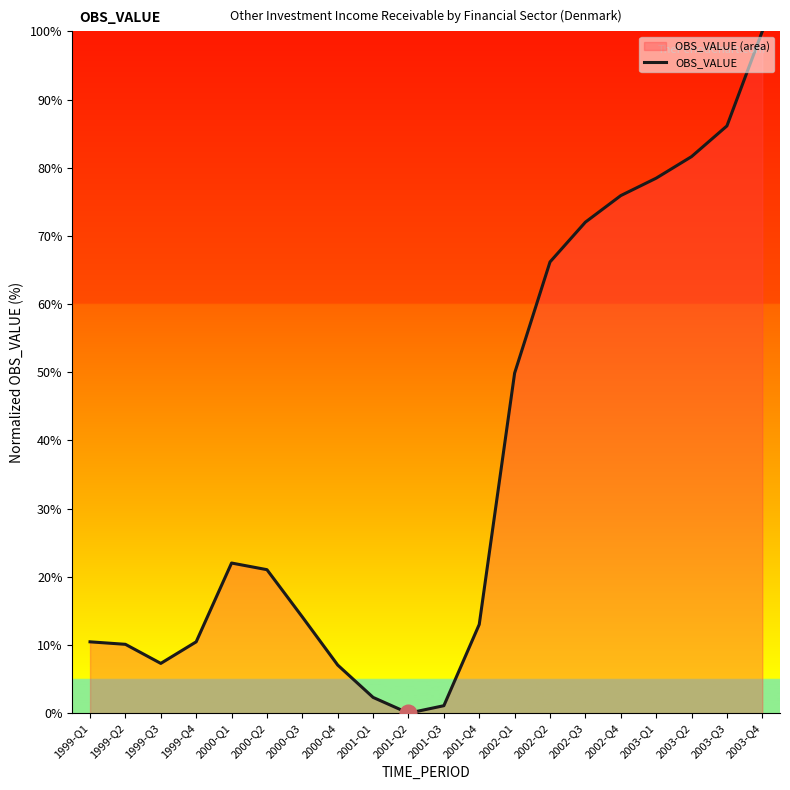

Reading right to left, extract all data points from this chart.

2003-Q4=100.0	2003-Q3=86.1	2003-Q2=81.6	2003-Q1=78.5	2002-Q4=75.9	2002-Q3=72.0	2002-Q2=66.2	2002-Q1=49.9	2001-Q4=13.0	2001-Q3=1.1	2001-Q2=0.0	2001-Q1=2.3	2000-Q4=7.1	2000-Q3=14.1	2000-Q2=21.0	2000-Q1=22.0	1999-Q4=10.5	1999-Q3=7.3	1999-Q2=10.1	1999-Q1=10.5